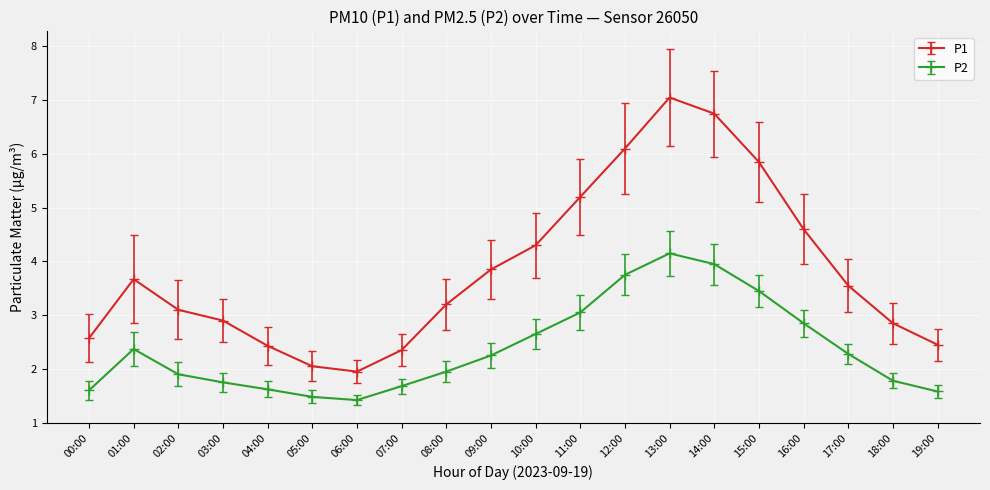

Is it true that P1 equals 4.0 at 14:00?

False